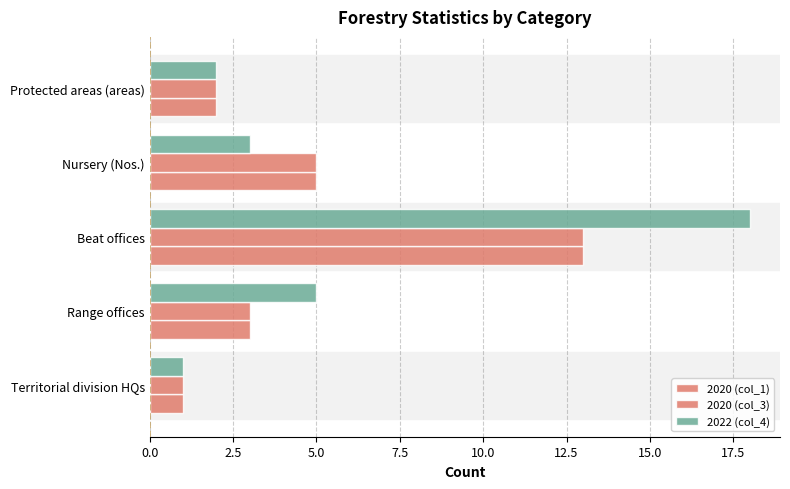

What is the difference between the second highest and second lowest values in the 2020 (col_1) series?

3